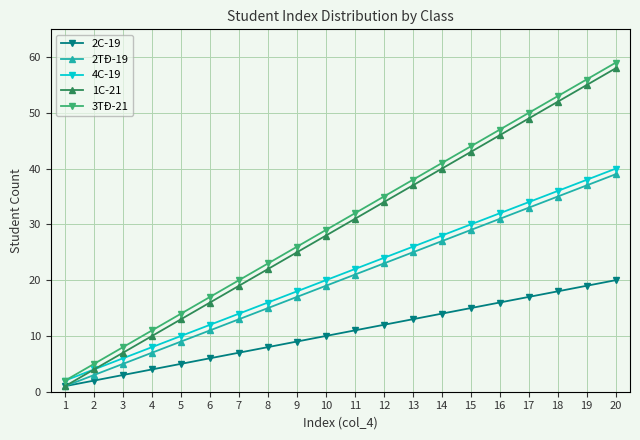

What is the value of the 3TĐ-21 point at the 8th from the left?

23